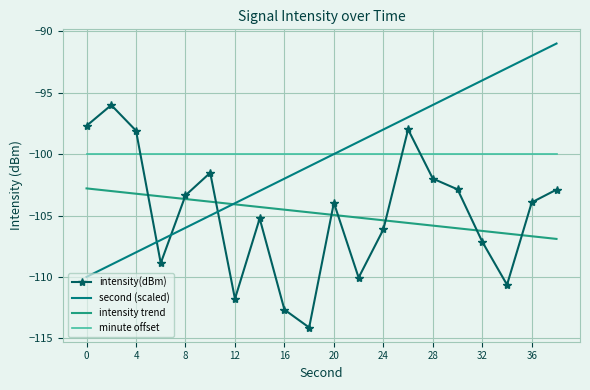

What is the sum of all minute offset values?

-2000.0